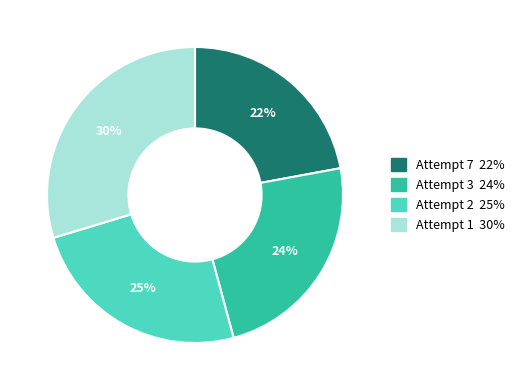

To the nearest percent, what is the difference between the largest and smallest slice percentages?

8%